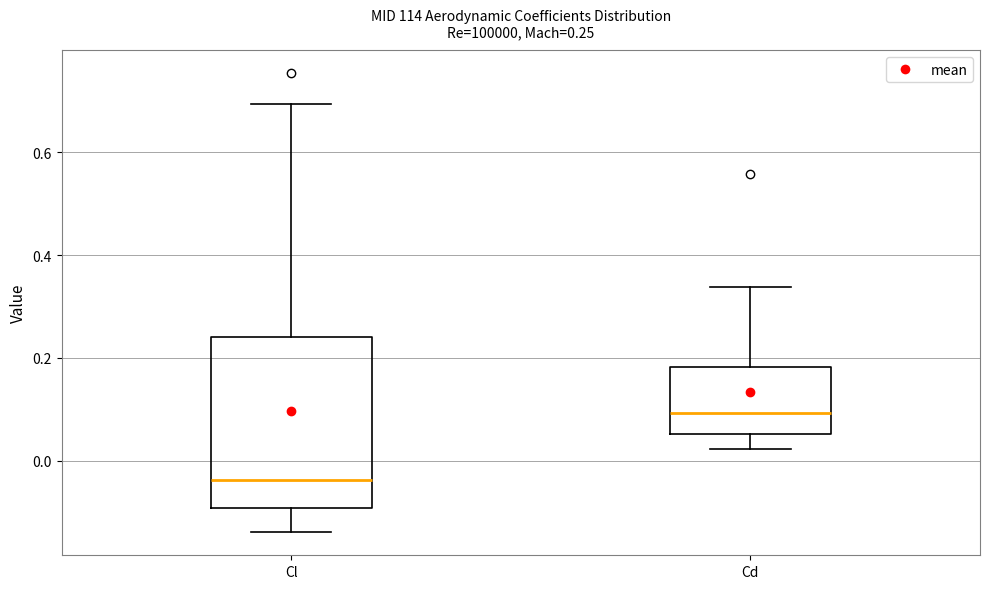

Comparing the boxes themselves (not the whiskers), which one is the tallest?

Cl